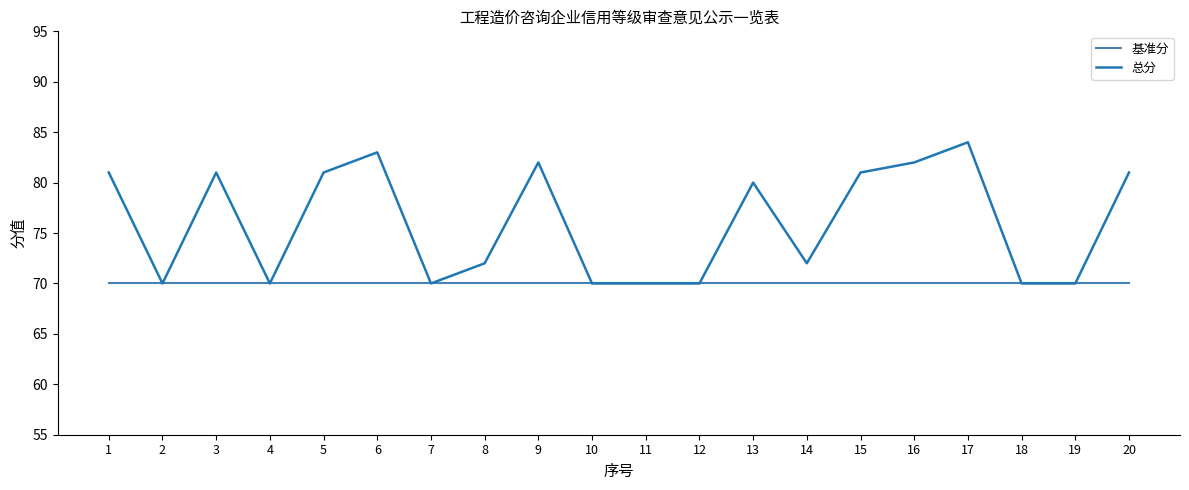

What is the approximate value of 总分 at 12?

70